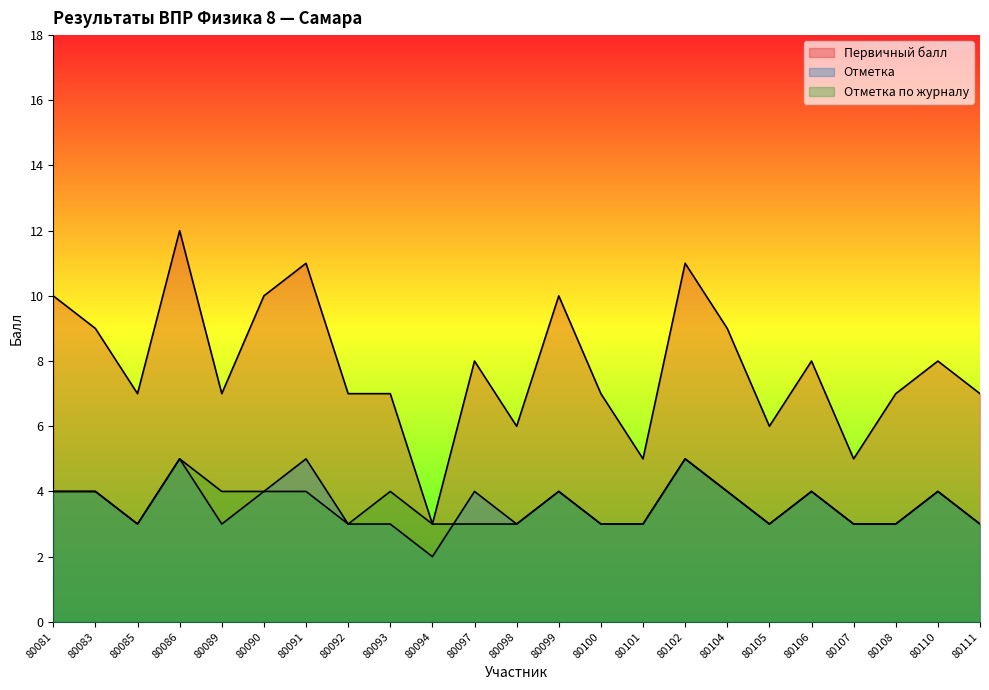

Is the value of Первичный балл at 80104 greater than the value of Отметка at 80105?

Yes